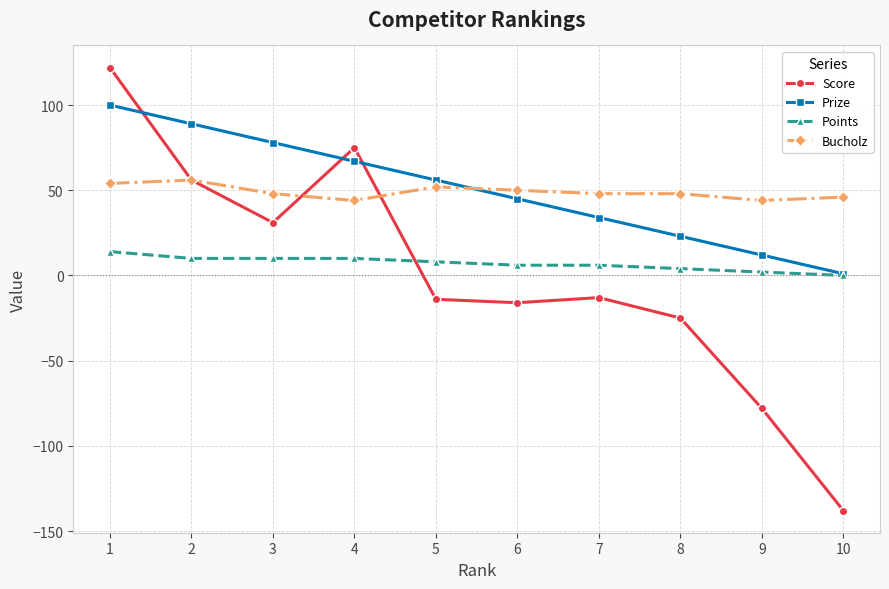

True or false: Points and Bucholz intersect in this chart.

False